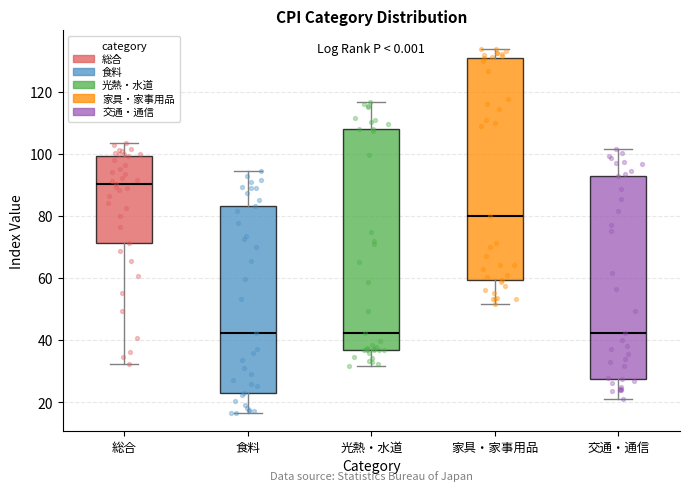

Reading left to right, read every box against the y-axis: the position of its median line, the range the box covers, and the ends of its whiskers. The values are not printed on the chart, so give them approximately, as read against the axis.

総合: median 90, box 72 to 100, whiskers 32 to 104
食料: median 42, box 22 to 84, whiskers 16 to 94
光熱・水道: median 42, box 36 to 108, whiskers 32 to 116
家具・家事用品: median 80, box 60 to 130, whiskers 52 to 134
交通・通信: median 42, box 28 to 92, whiskers 22 to 102